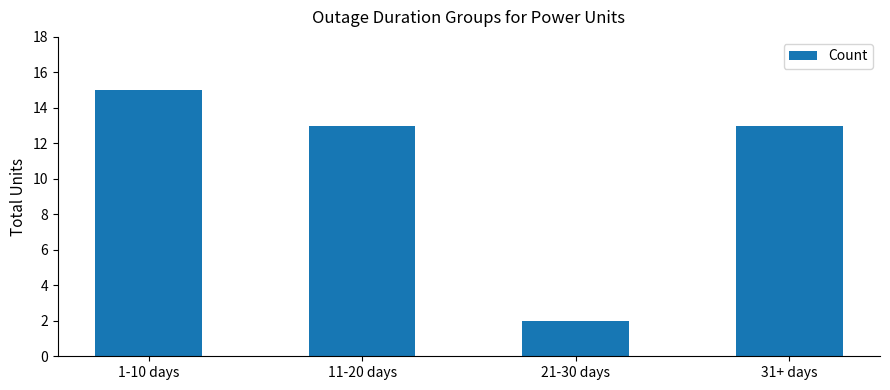

What is the ratio of the value at 21-30 days to the value at 11-20 days?

0.2